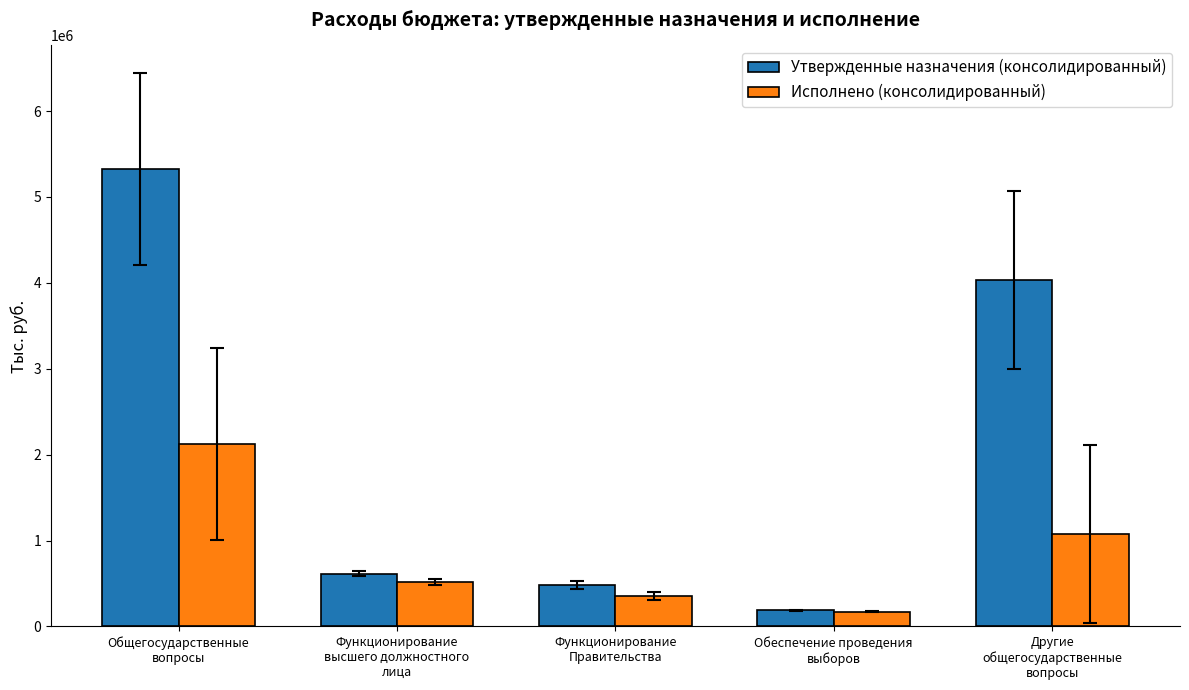

Reading right to left, transcribe all the data shown in this chart.

Утвержденные назначения (консолидированный): 4036982.4	188180.0	480808.0	616123.0	5322093.4
Исполнено (консолидированный): 1079294.2	171538.6	352941.8	518775.1	2122549.7